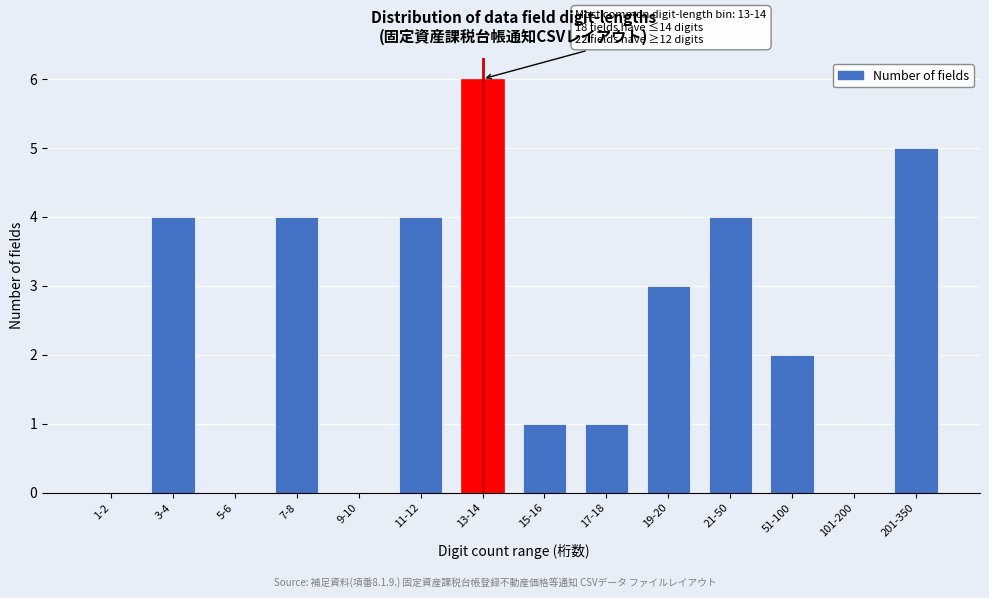

Reading left to right, transcribe all the data shown in this chart.

1-2=0	3-4=4	5-6=0	7-8=4	9-10=0	11-12=4	13-14=6	15-16=1	17-18=1	19-20=3	21-50=4	51-100=2	101-200=0	201-350=5